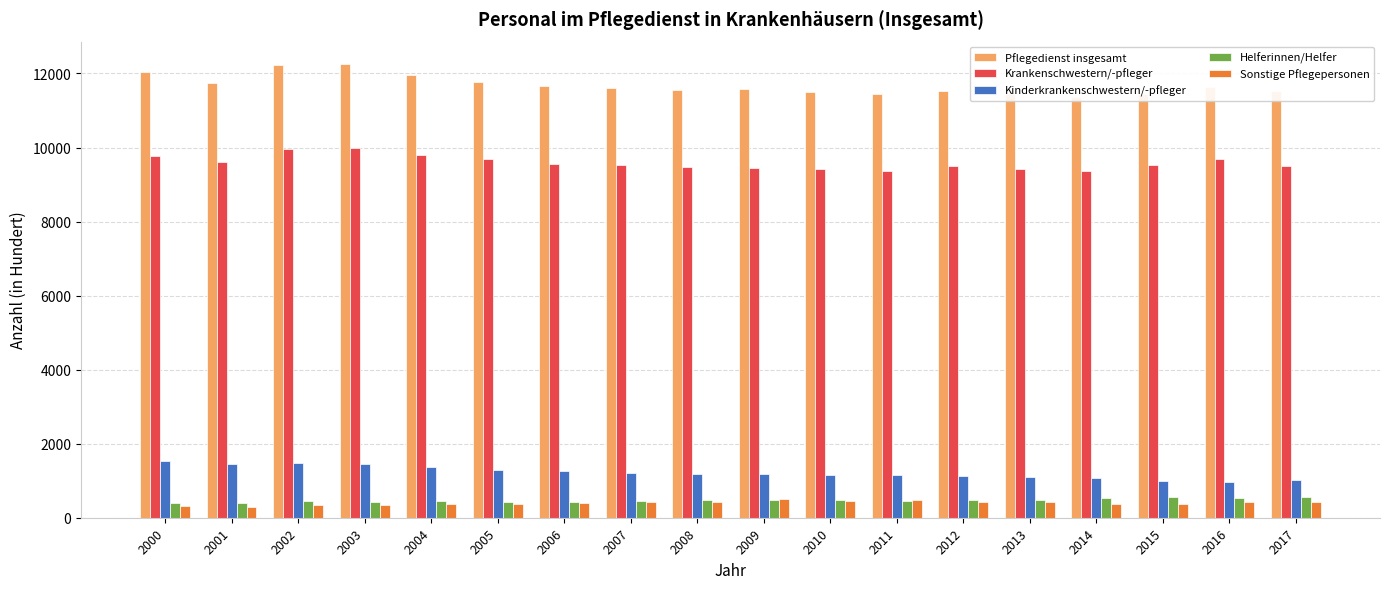

How many bars are there in each group?

5